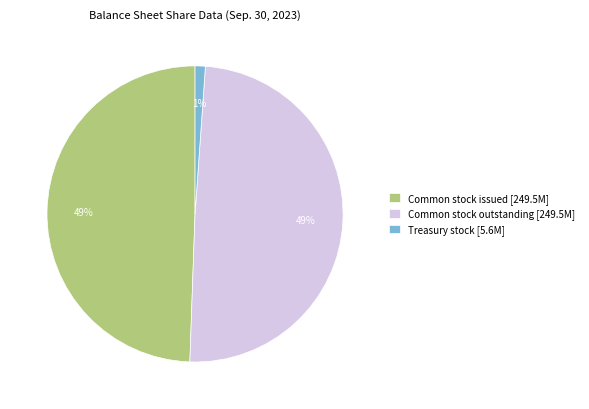

Is it true that Common stock outstanding [249.5M] is 36% of the pie?

False